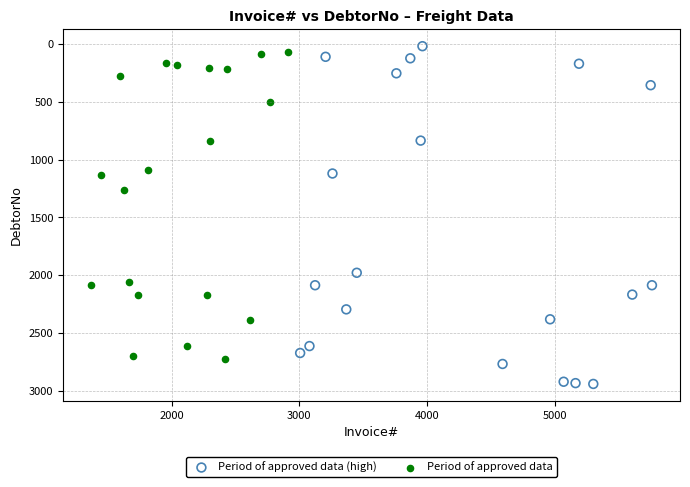

Which series reaches the minimum Y coordinate?

Period of approved data (high)